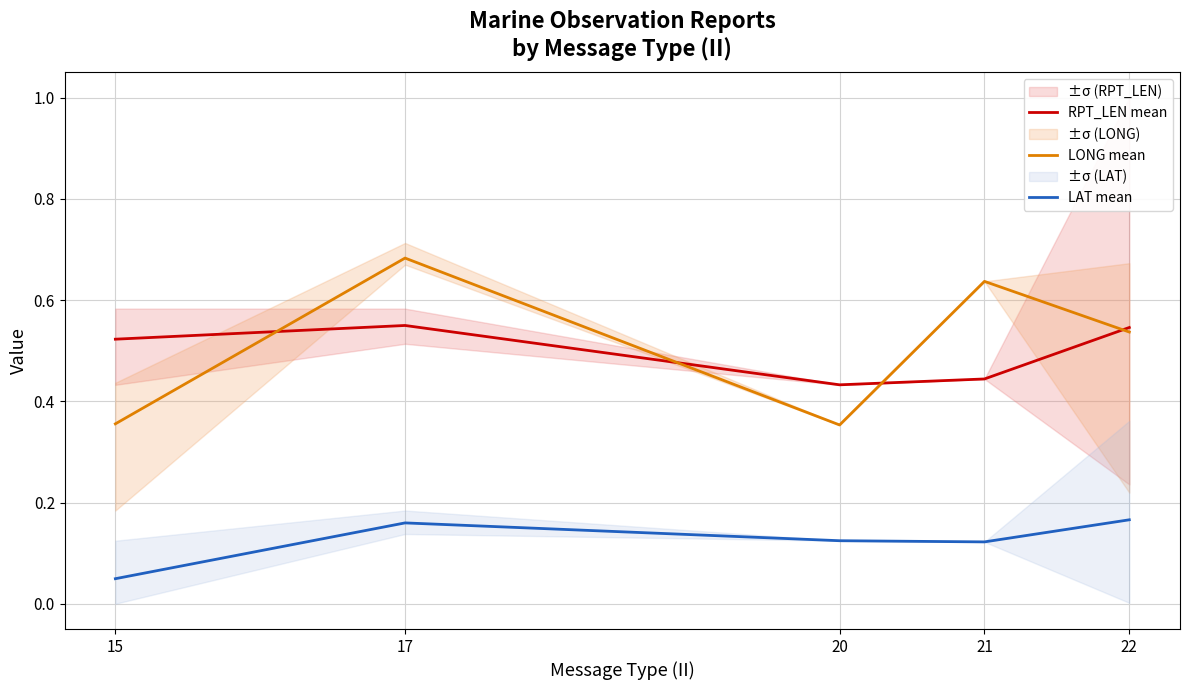

True or false: LONG mean and LAT mean cross at least once.

False